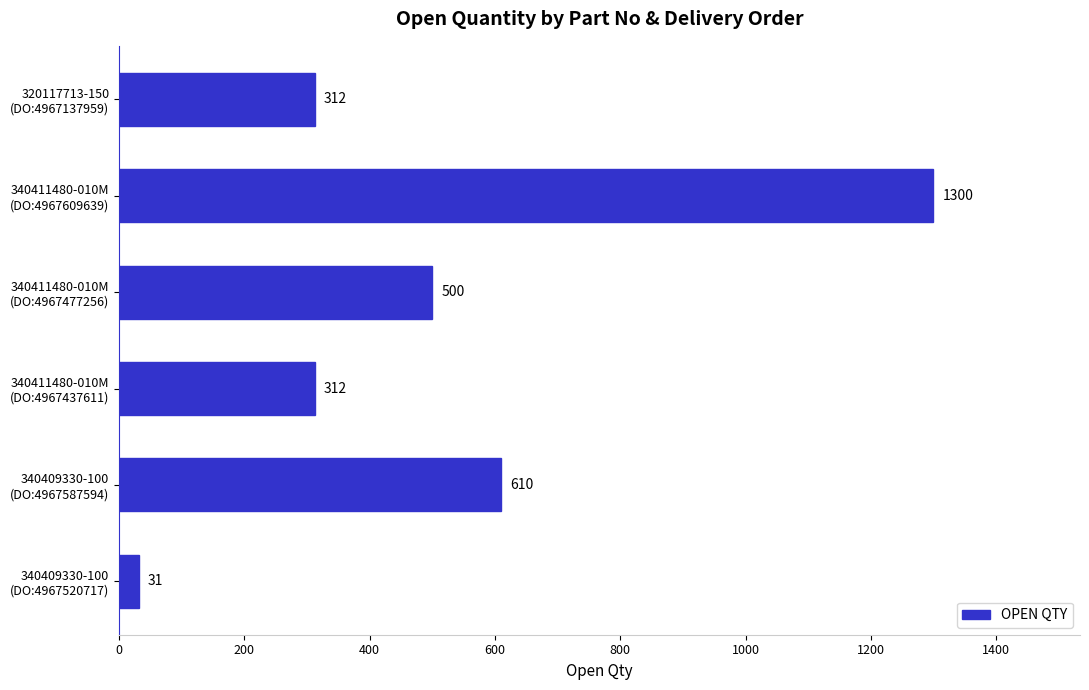

At which label is the value closest to 665?

340409330-100
(DO:4967587594)